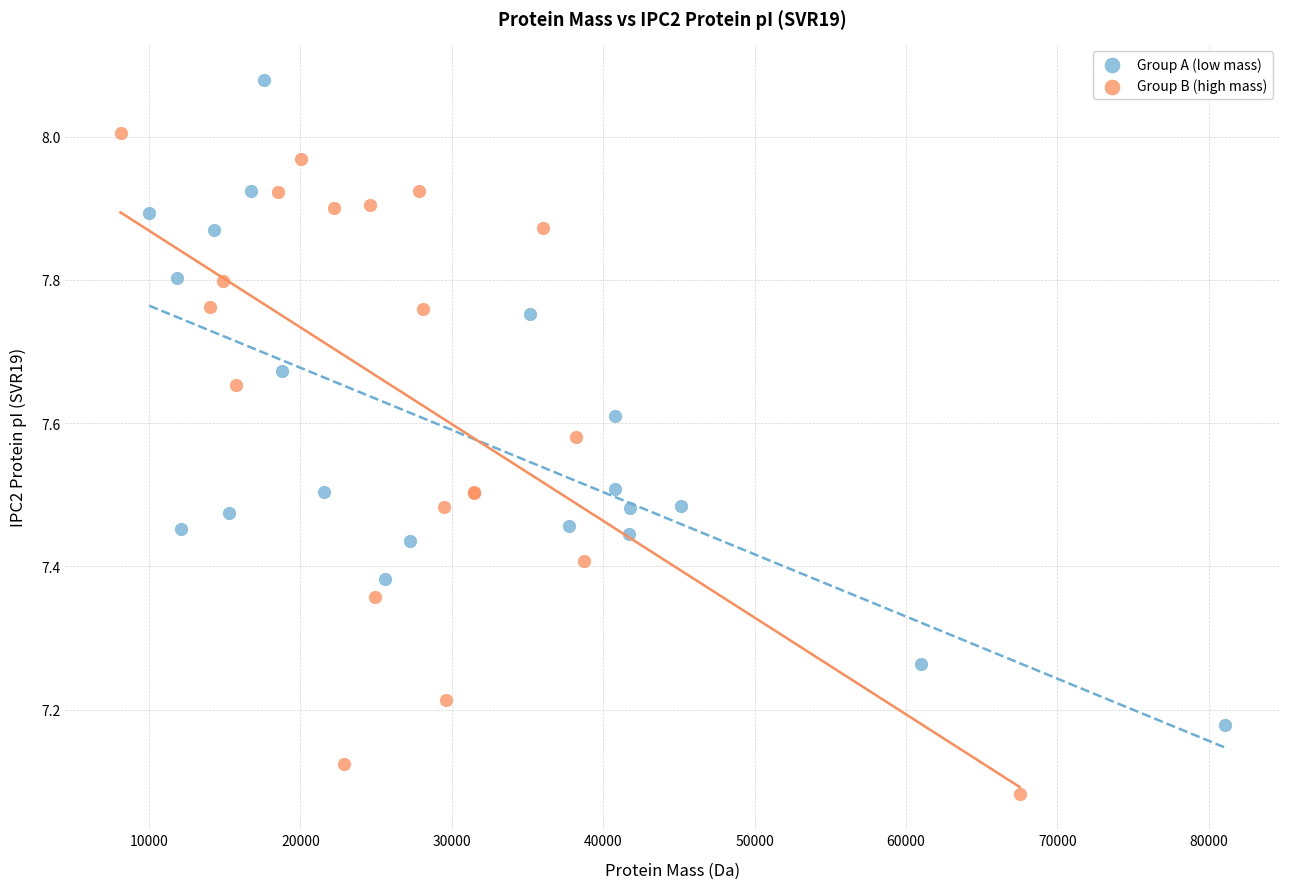

Which series reaches the maximum Y coordinate?

Group A (low mass)